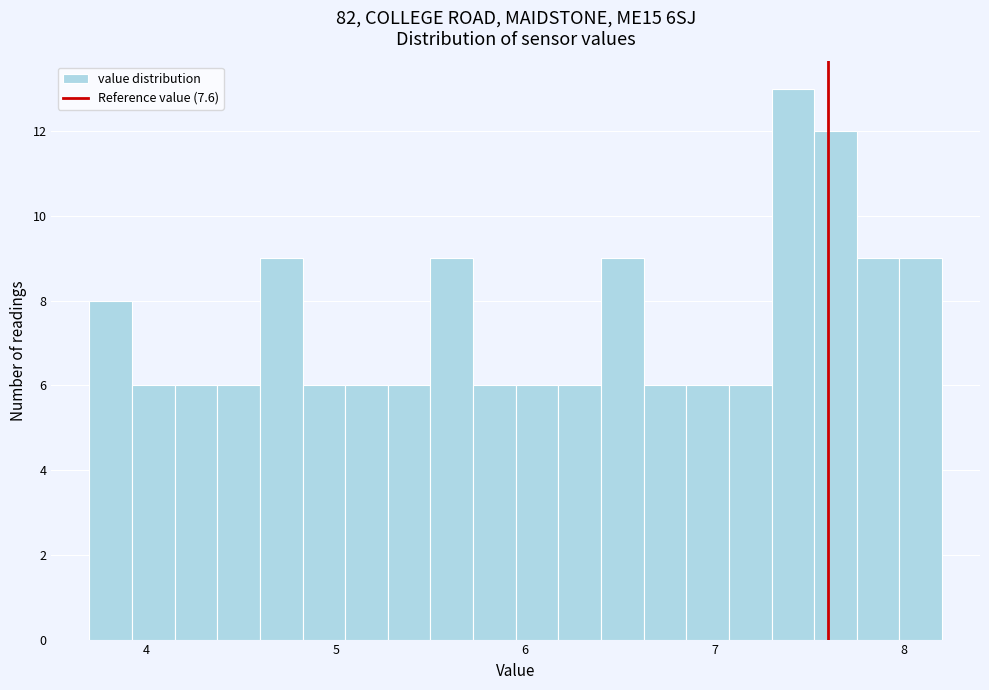

Read against the x-axis, roughly where is the centre of the tallest bar?

7.4